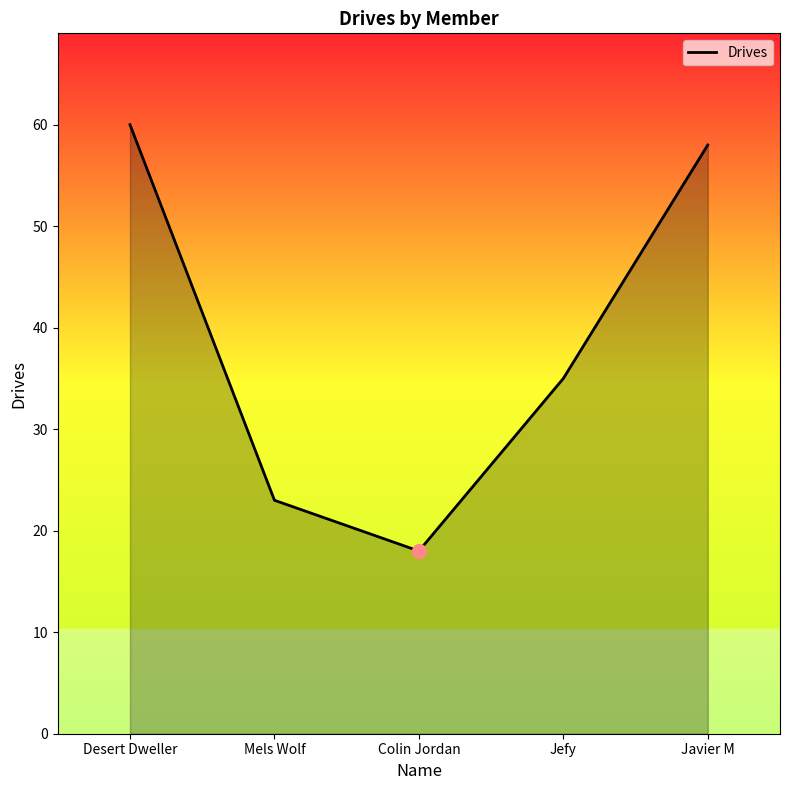

Reading left to right, transcribe all the data shown in this chart.

60	23	18	35	58